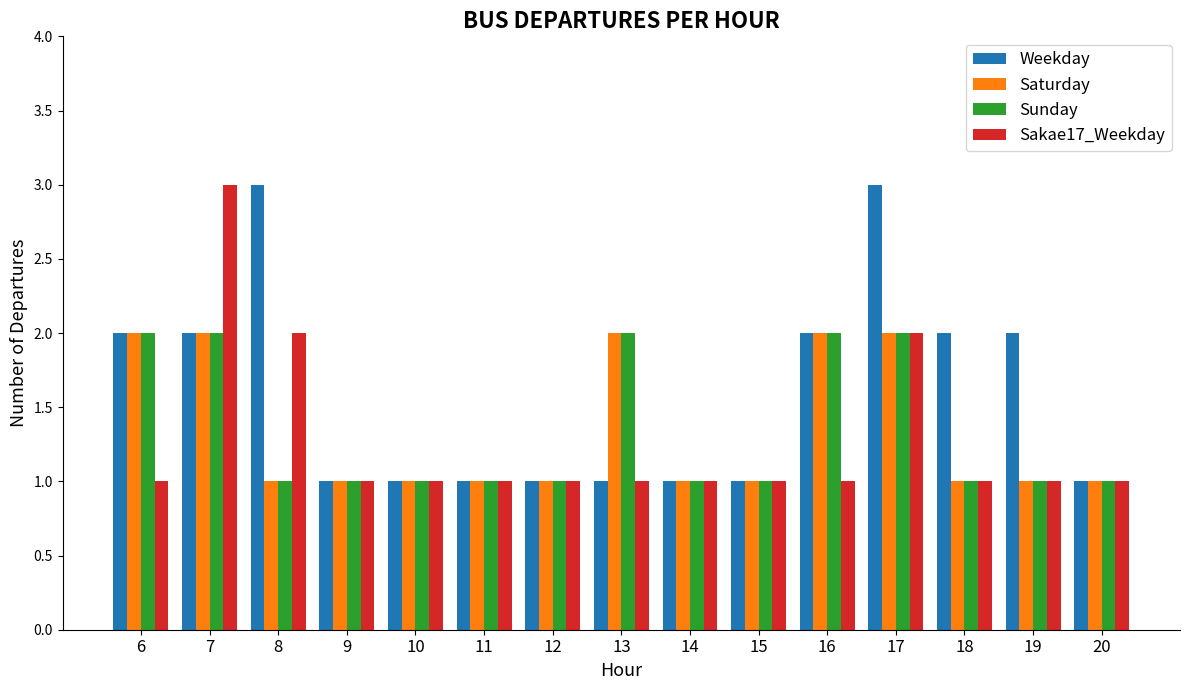

What is the highest value of the Sakae17_Weekday series?

3